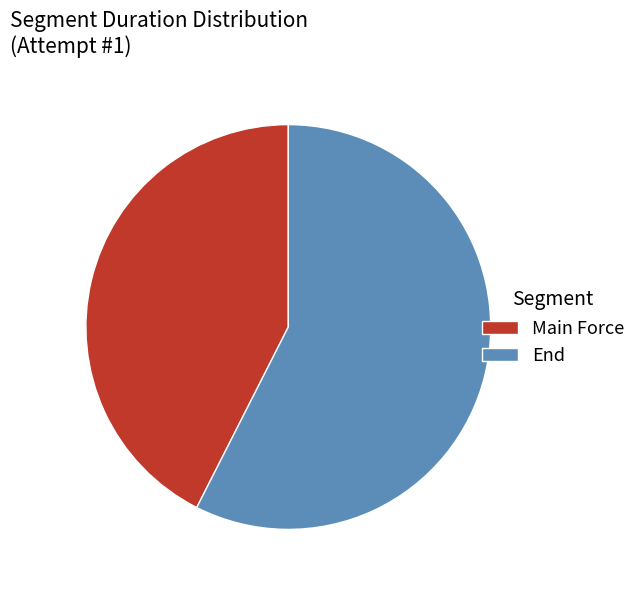

Which has a higher value, Main Force or End?

End